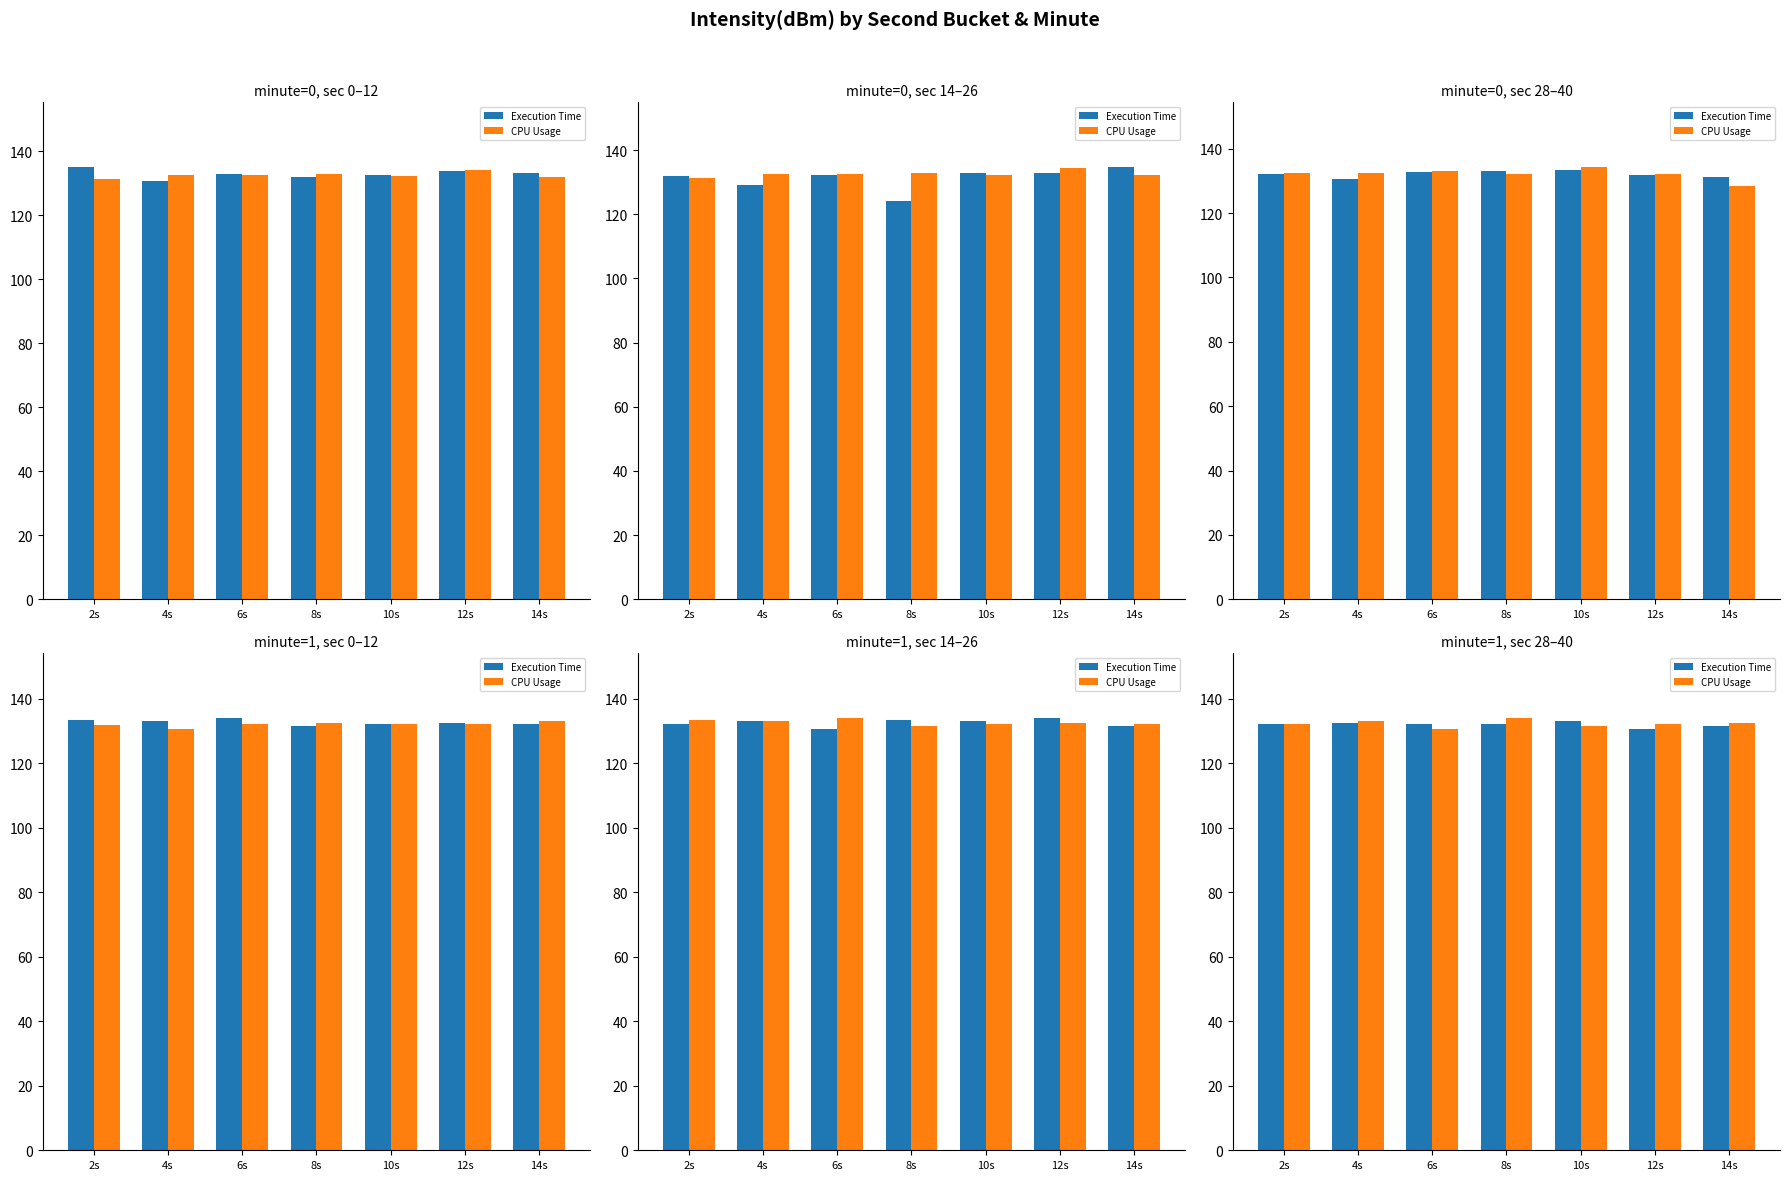

Where does the Execution Time series first go above 132?

2s